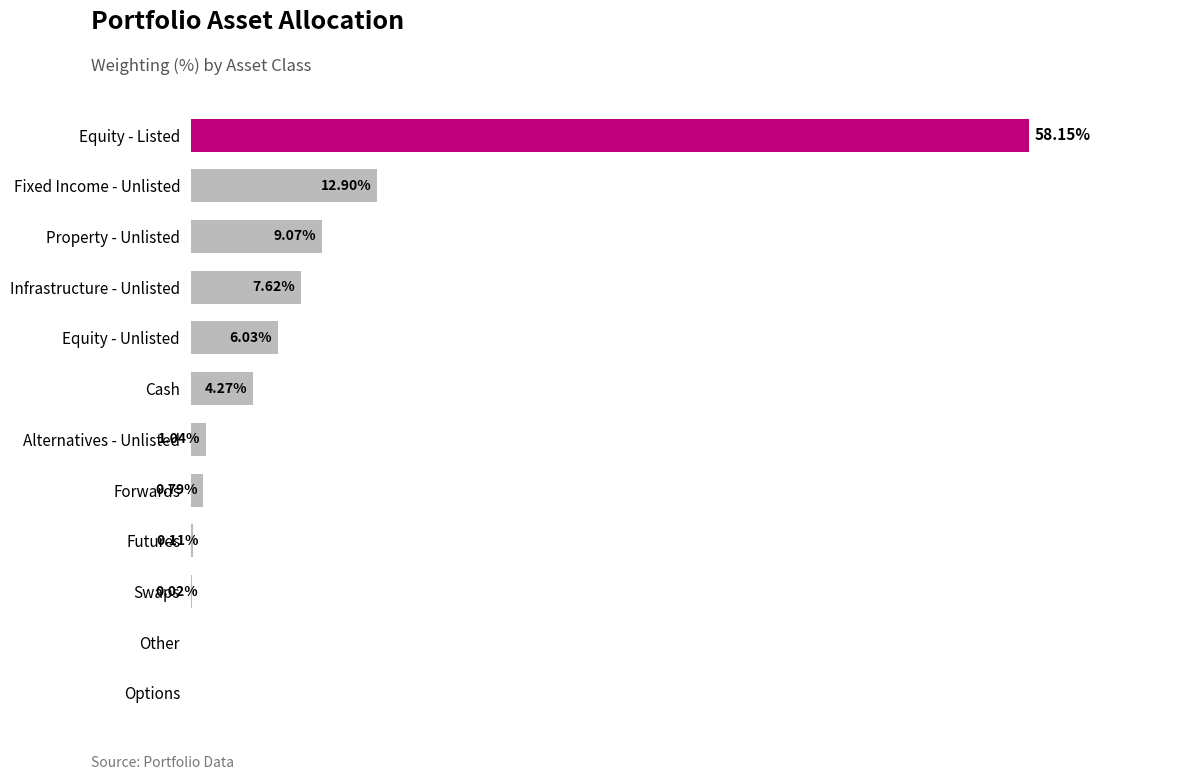

Where is the data nearest to the value 29?

Fixed Income - Unlisted